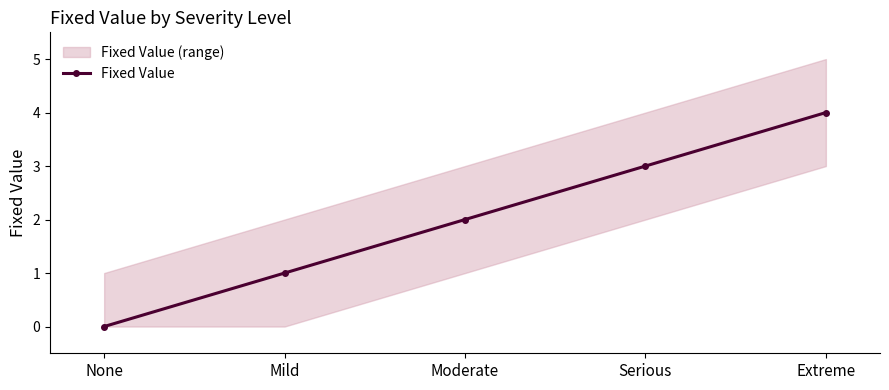

What is the difference between the maximum and second lowest values?

3